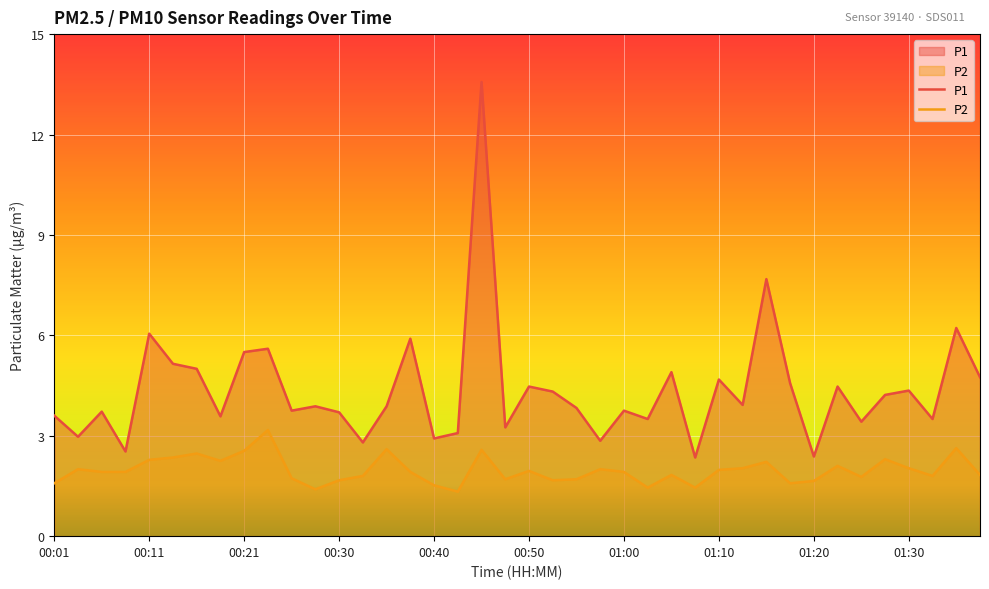

The P2 series shows 1.8 at 13. True or false?

True